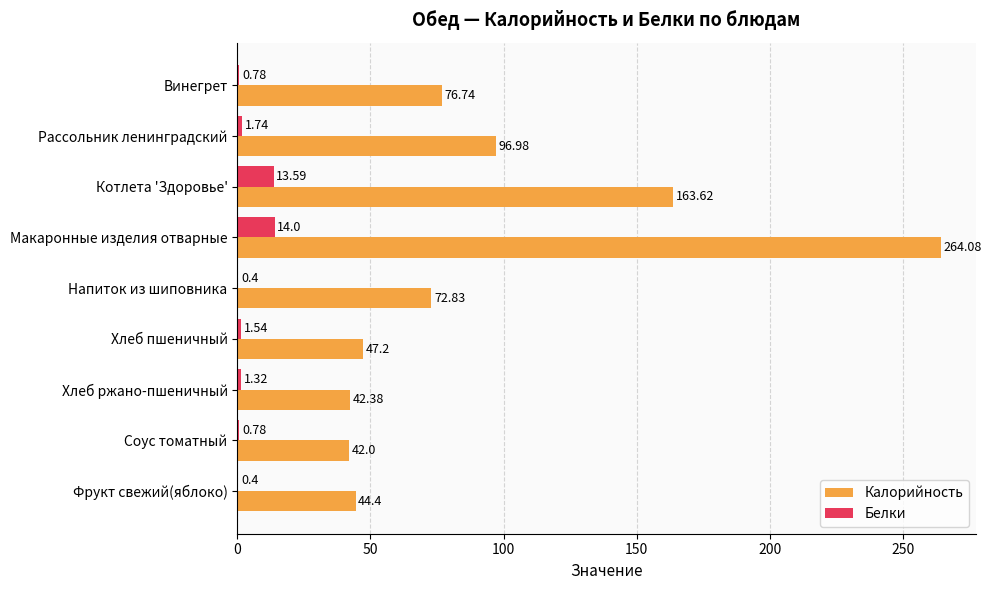

What is the sum of the Калорийность values at Напиток из шиповника and Хлеб ржано-пшеничный?

115.2